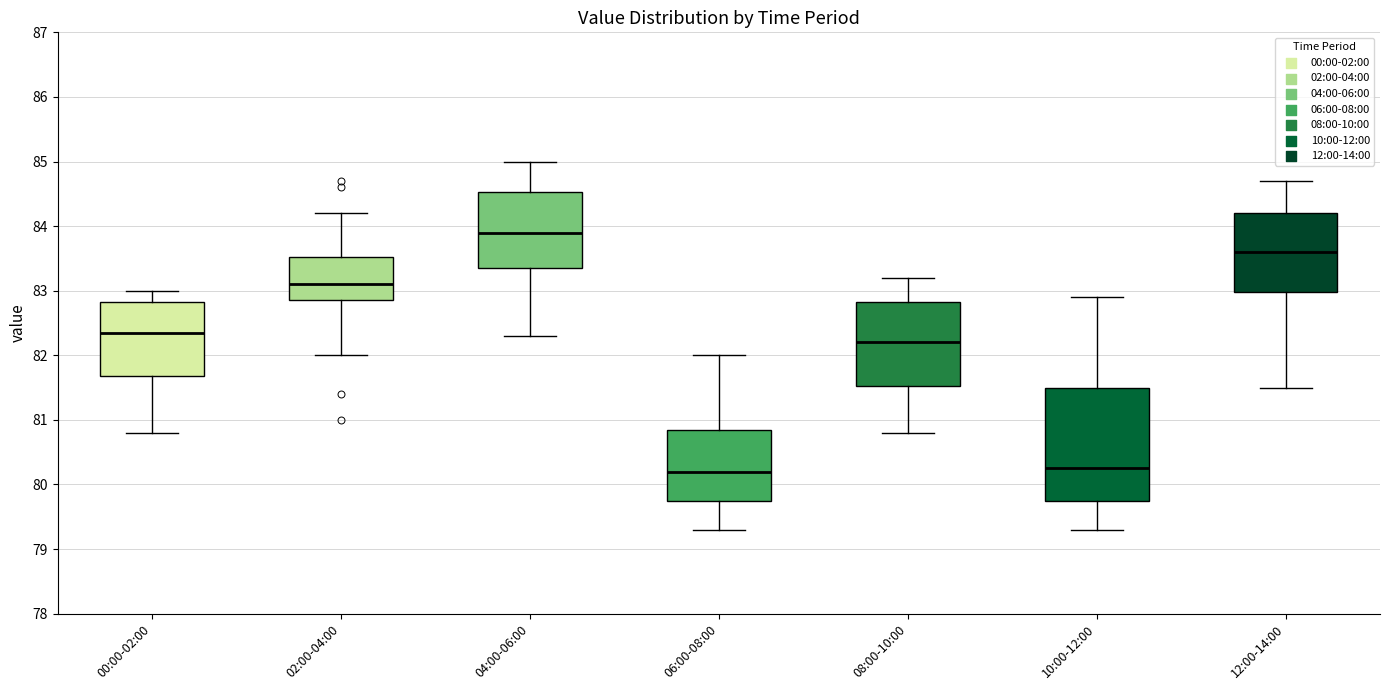

Reading left to right, read every box against the y-axis: the position of its median line, the range the box covers, and the ends of its whiskers. The values are not printed on the chart, so give them approximately, as read against the axis.

00:00-02:00: median 82.4, box 81.7 to 82.8, whiskers 80.8 to 83.0
02:00-04:00: median 83.1, box 82.9 to 83.5, whiskers 82.0 to 84.2
04:00-06:00: median 83.9, box 83.4 to 84.5, whiskers 82.3 to 85.0
06:00-08:00: median 80.2, box 79.8 to 80.9, whiskers 79.3 to 82.0
08:00-10:00: median 82.2, box 81.5 to 82.8, whiskers 80.8 to 83.2
10:00-12:00: median 80.3, box 79.8 to 81.5, whiskers 79.3 to 82.9
12:00-14:00: median 83.6, box 83.0 to 84.2, whiskers 81.5 to 84.7